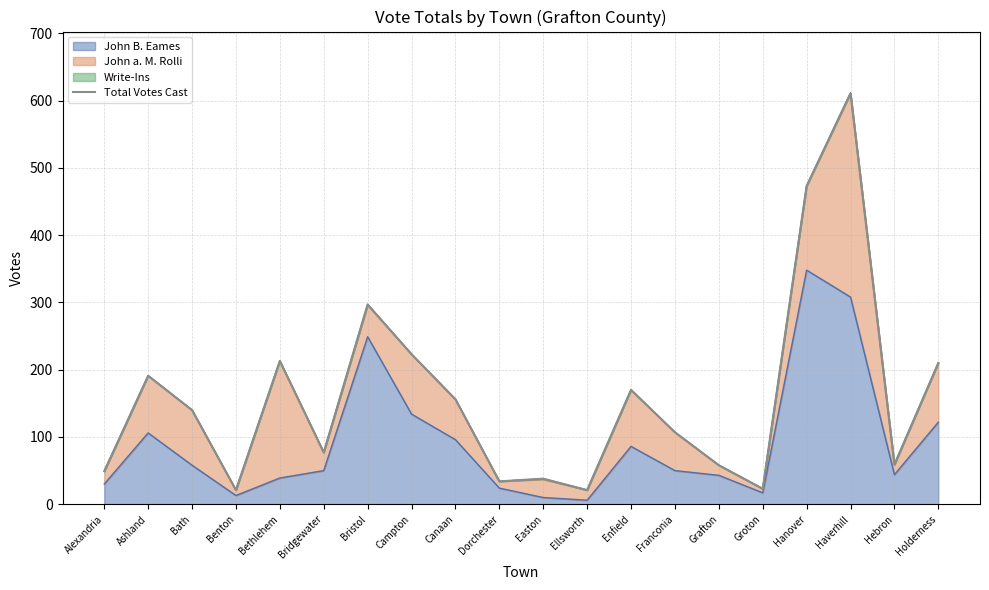

At which category does the data reach its first local valley?

Benton